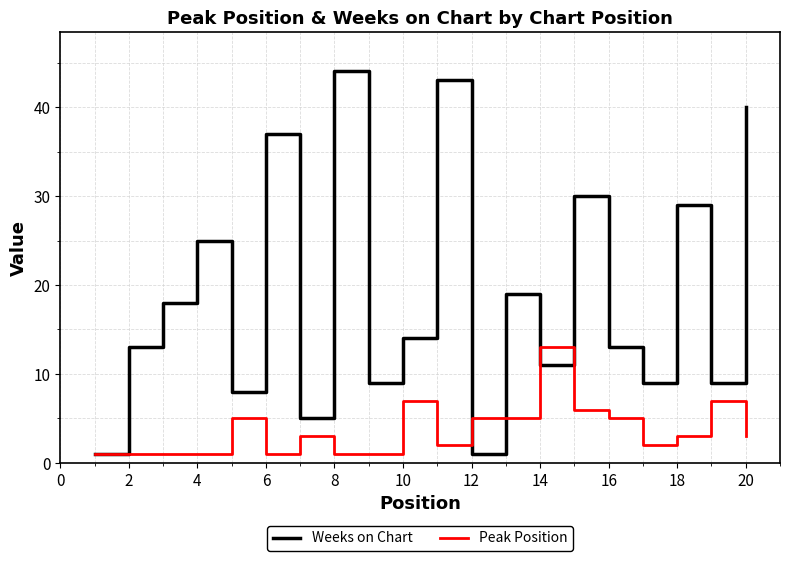

What is the greatest value displayed?

44